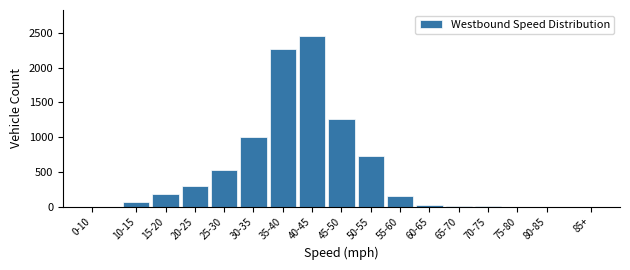

The value at 15-20 is 177. True or false?

True